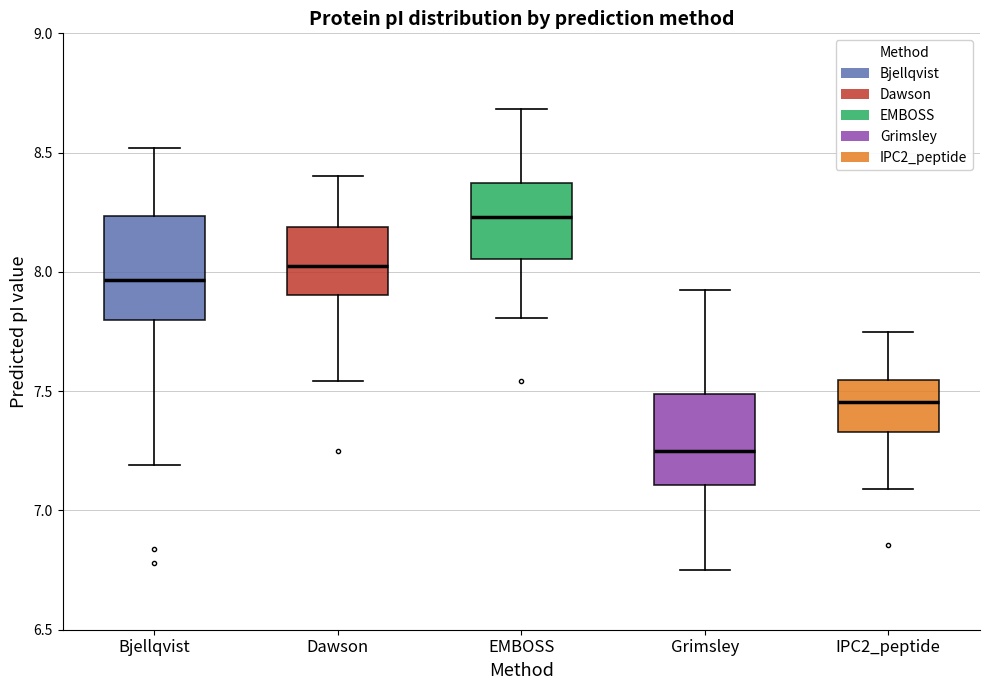

Which box is the tallest, from its lower edge to its upper edge?

Bjellqvist